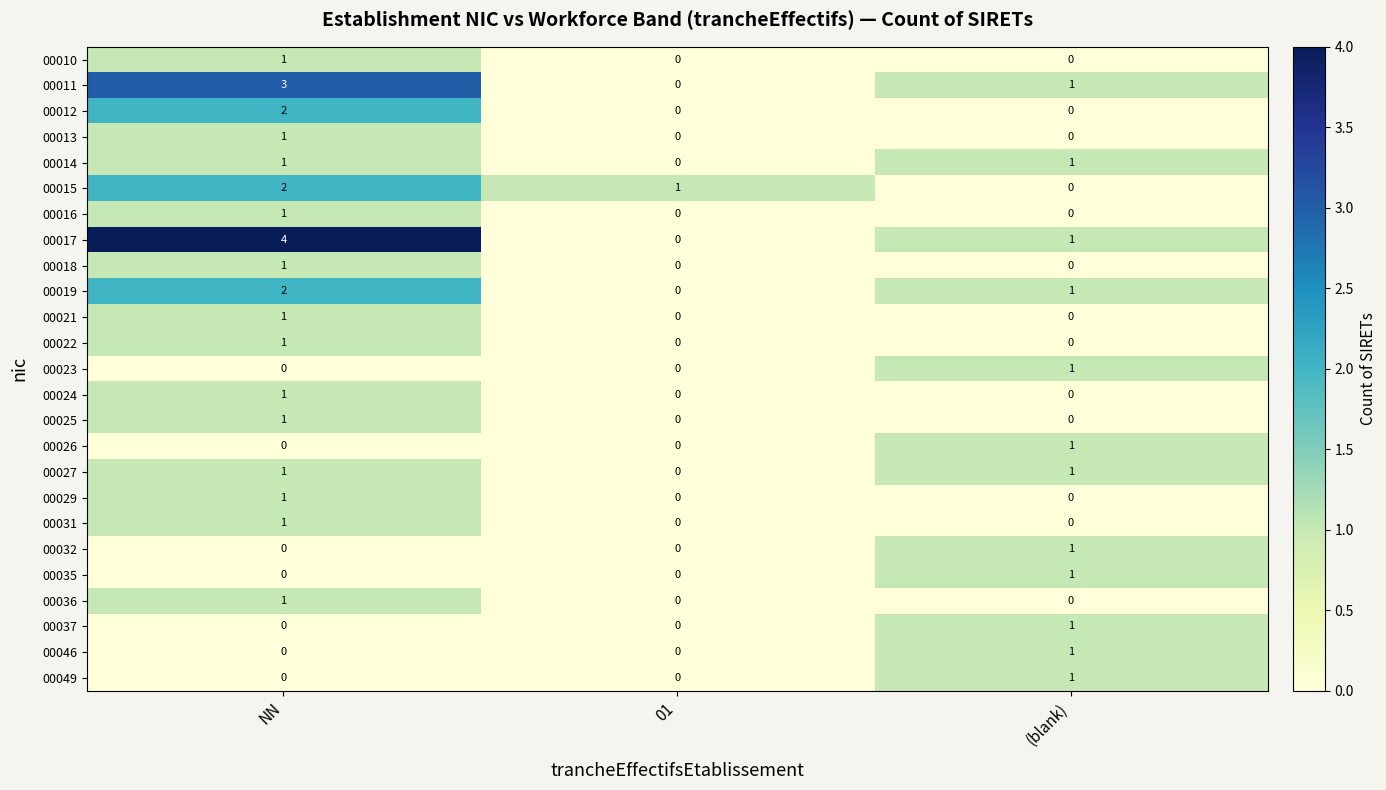

Count the number of categories in the chart.

3